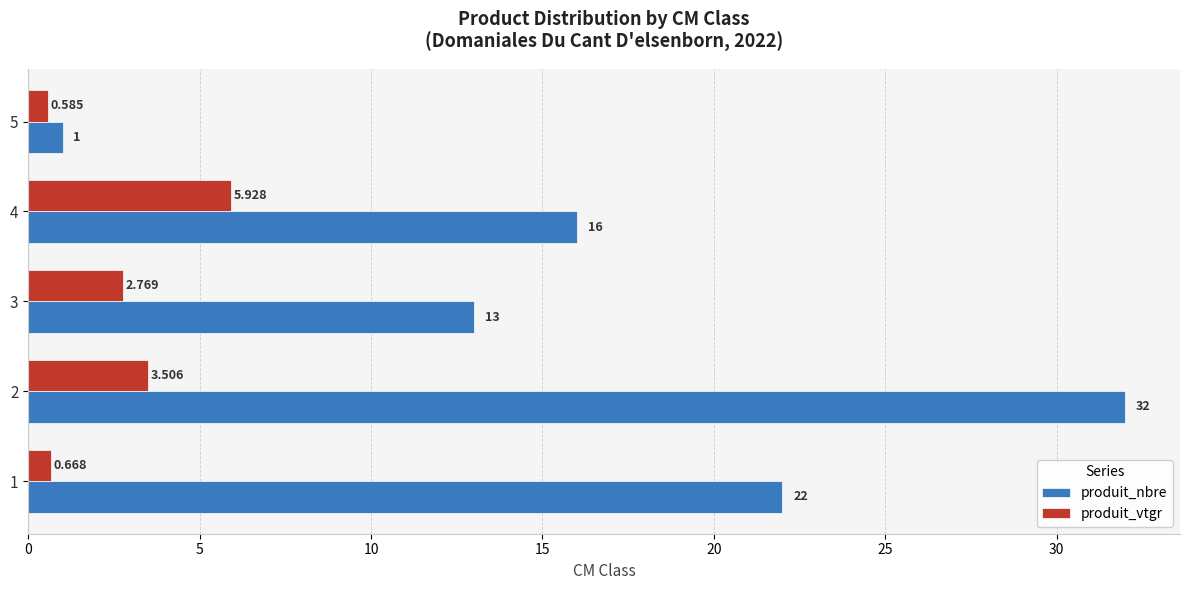

Between 2 and 4, which series saw the biggest shift?

produit_nbre